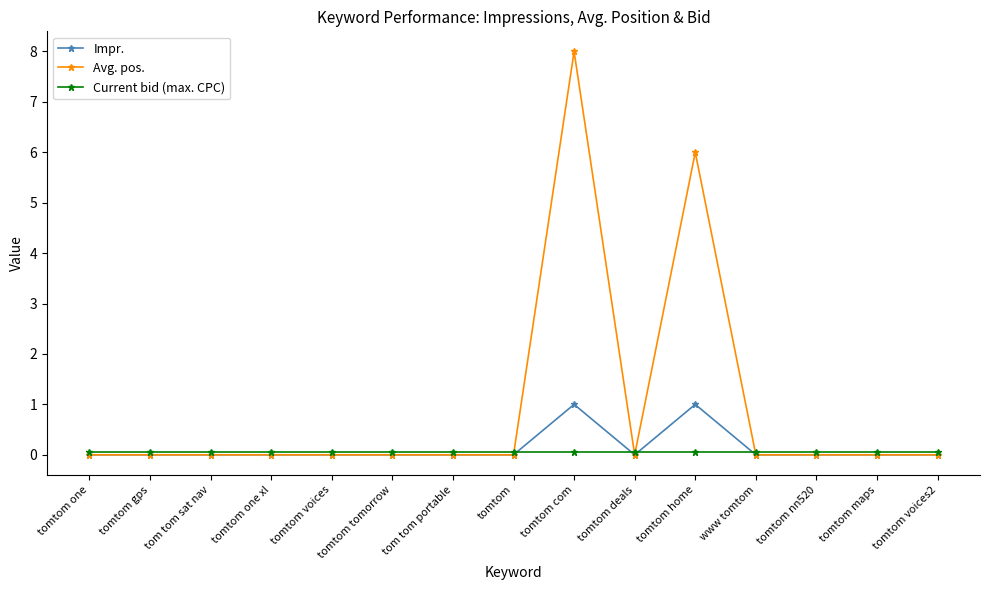

What is the maximum value for Current bid (max. CPC)?

0.1